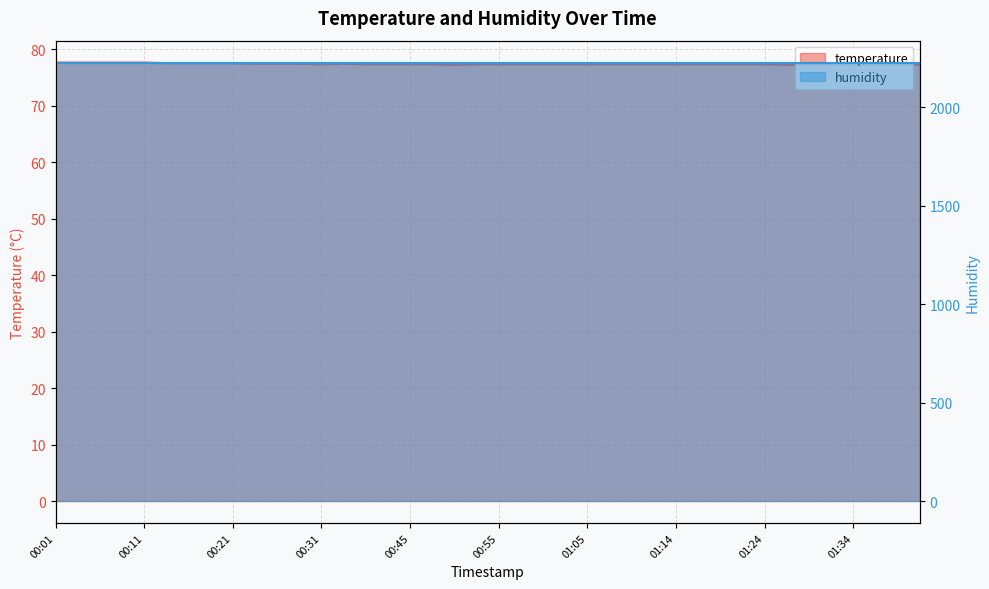

What is the approximate value at 01:02?

77.3